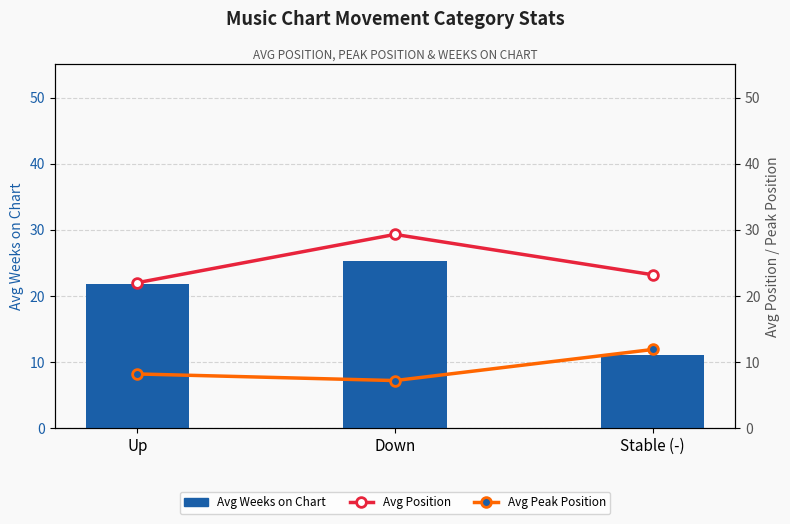

Is the value of Avg Peak Position at Down greater than the value of Avg Position at Down?

No